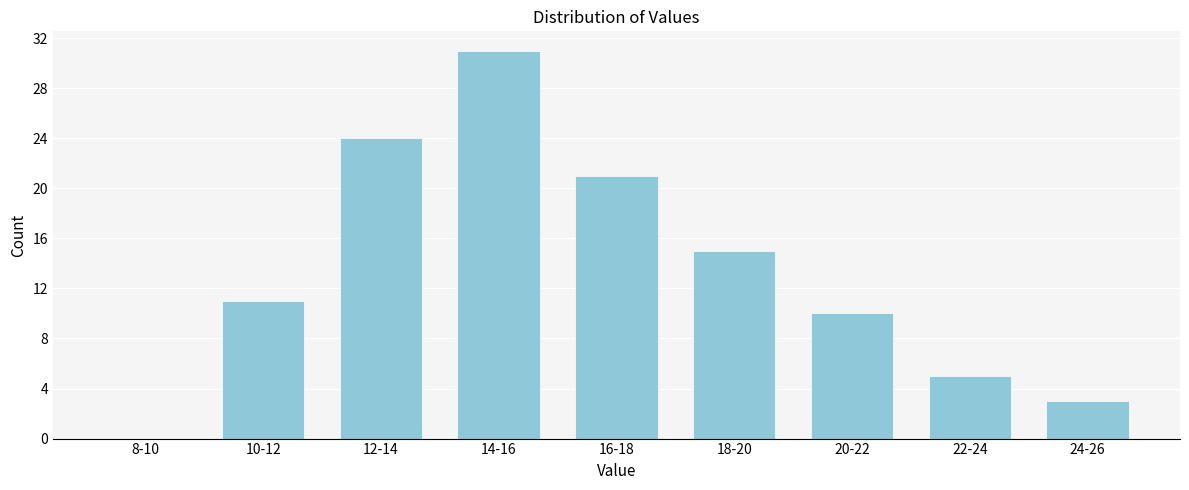

Reading left to right, list all the values displayed in this chart.

8-10=0	10-12=11	12-14=24	14-16=31	16-18=21	18-20=15	20-22=10	22-24=5	24-26=3